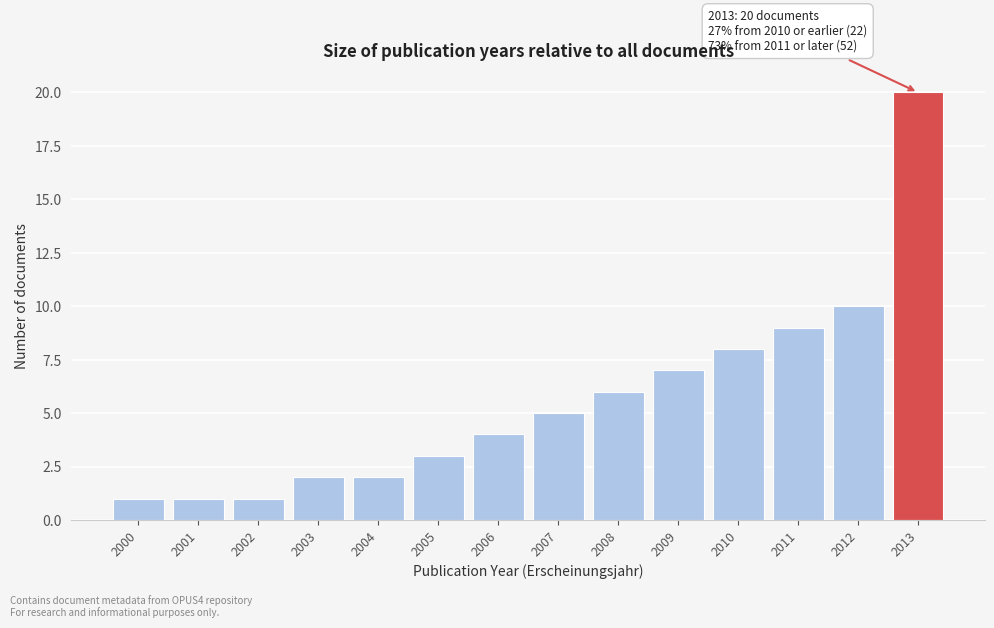

Reading left to right, list all the values displayed in this chart.

1	1	1	2	2	3	4	5	6	7	8	9	10	20